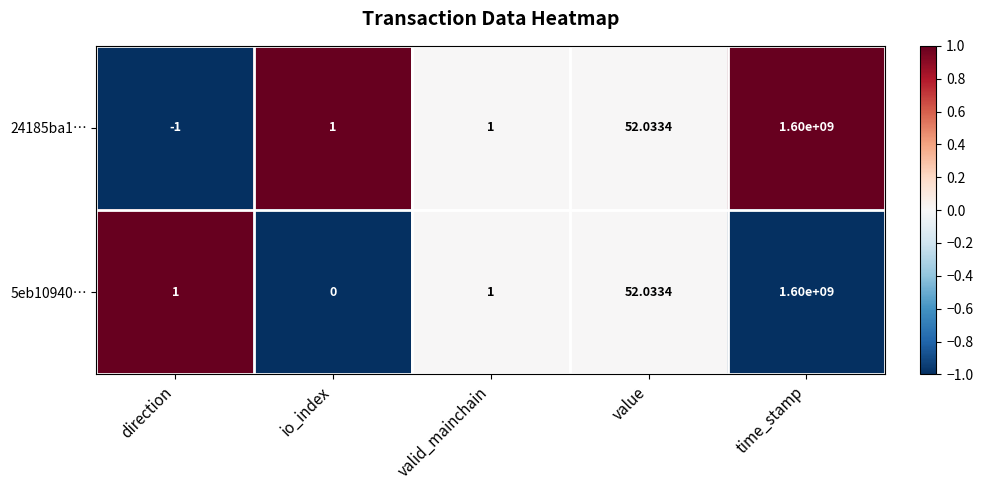

Which category has the lowest value in the 24185ba1… series?

direction